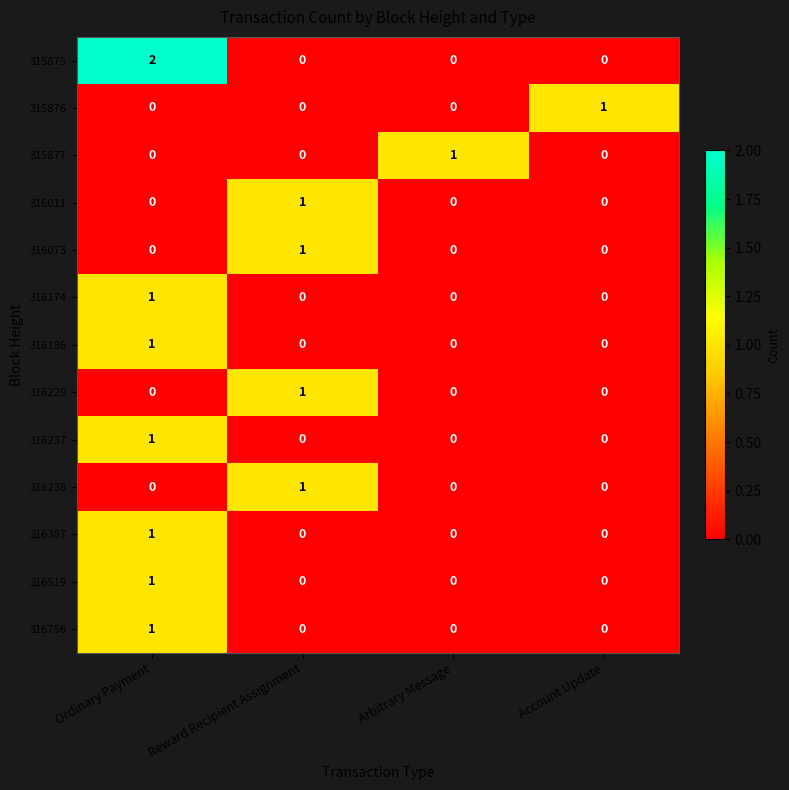

At which category is the sum across all series the highest?

Ordinary Payment